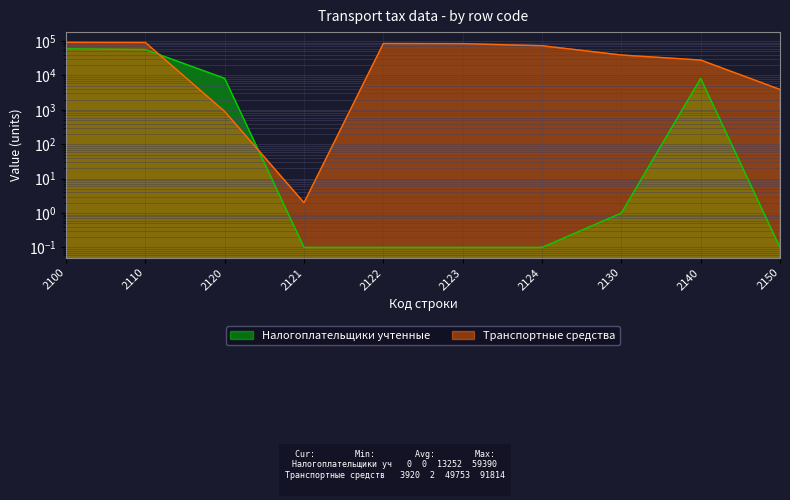

Where is Транспортные средства nearest to the value 45908?

2130